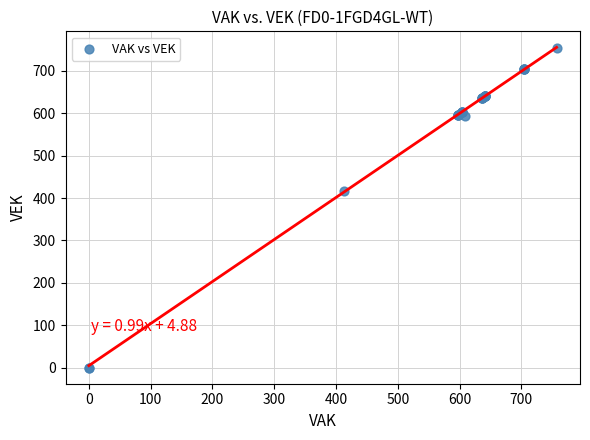

What Y value in the scatter plot is closest to 377?

417